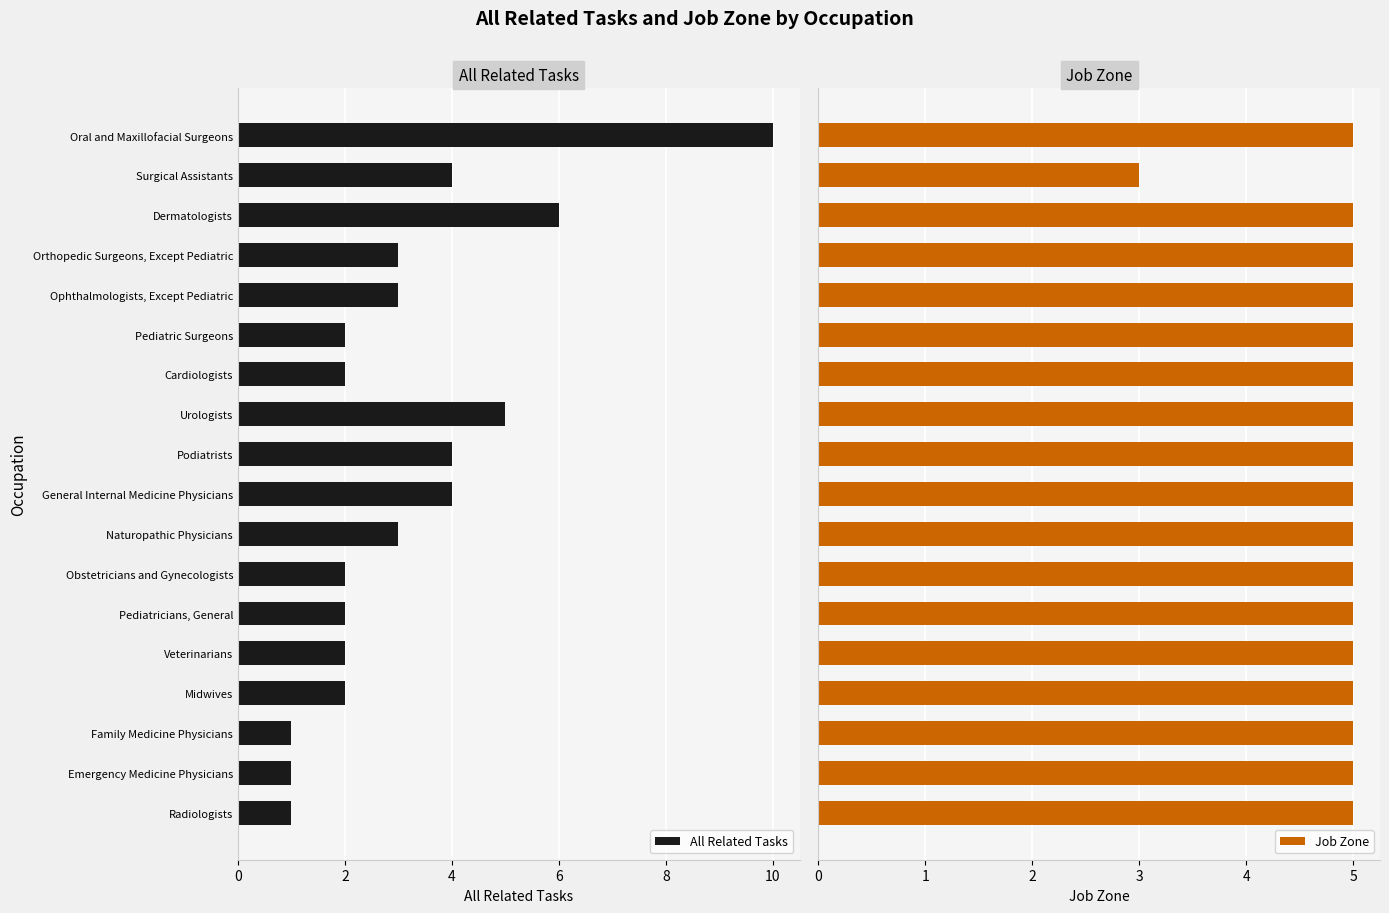

What is the sum of all All Related Tasks values?

57